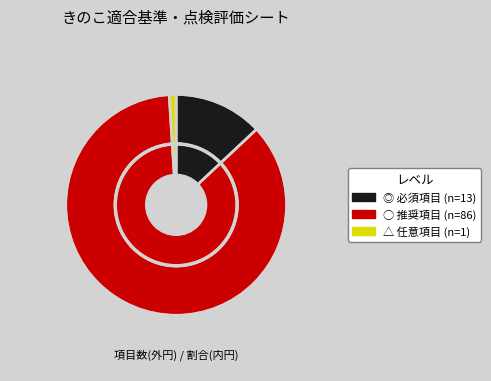

To the nearest percent, what is the average slice percentage?

33%